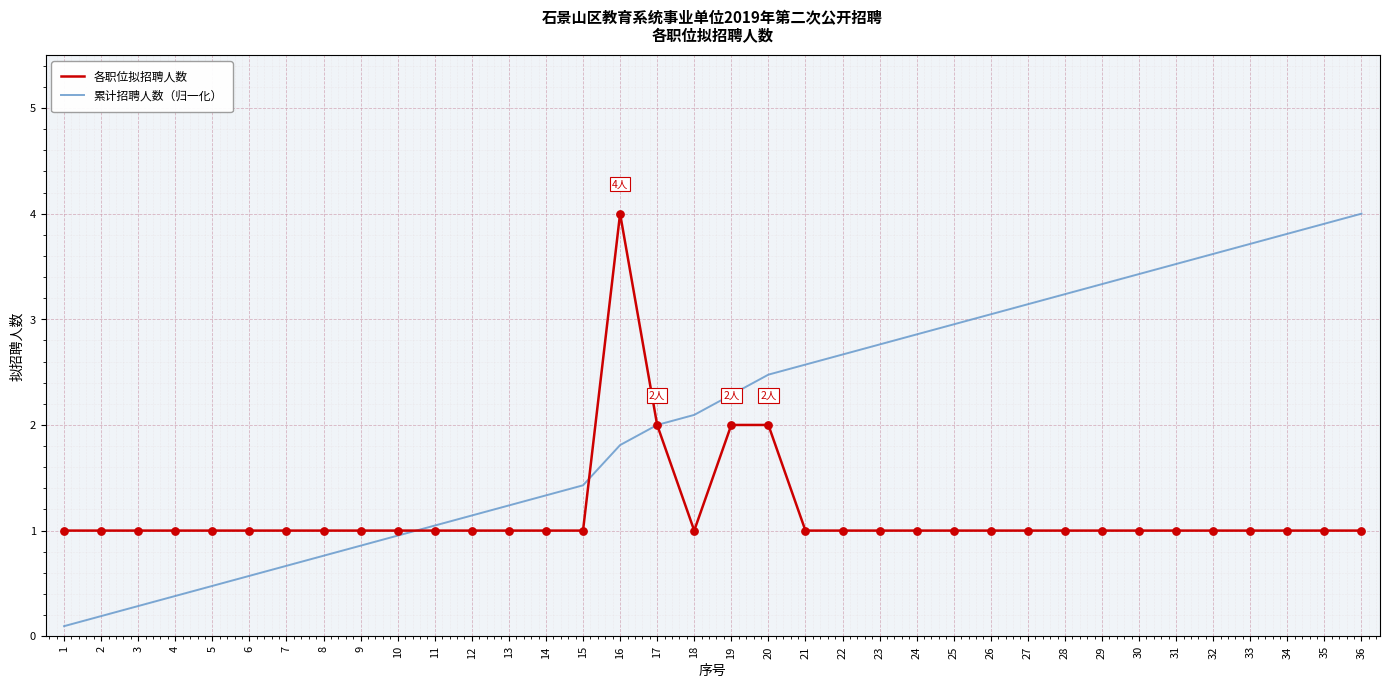

What are all the series names shown in the legend?

各职位拟招聘人数, 累计招聘人数（归一化）